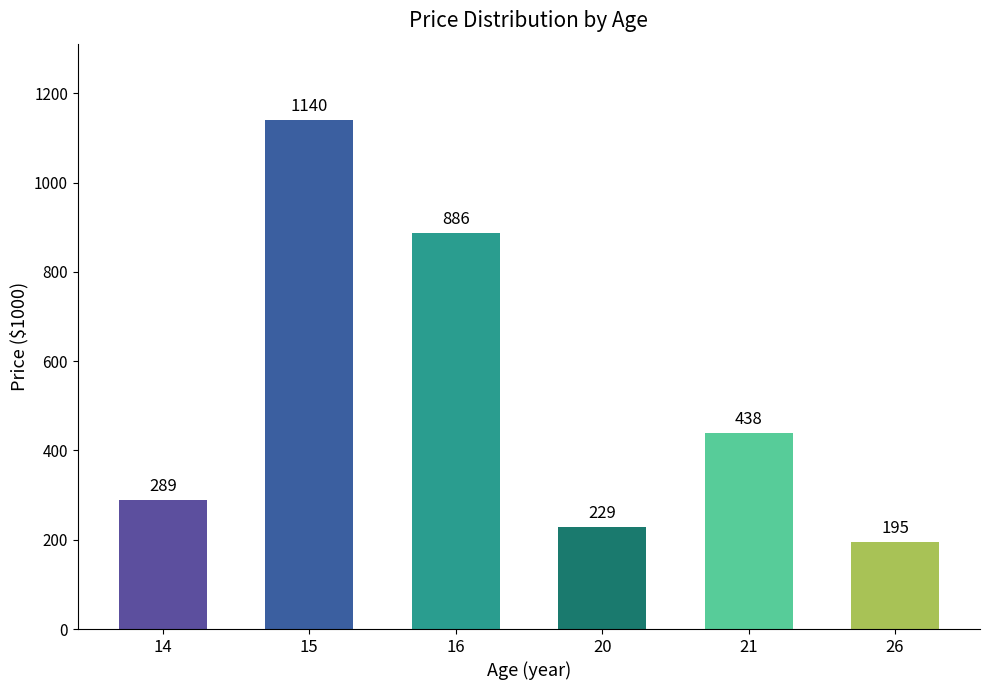

List the labels in order of value, smallest first.

26, 20, 14, 21, 16, 15